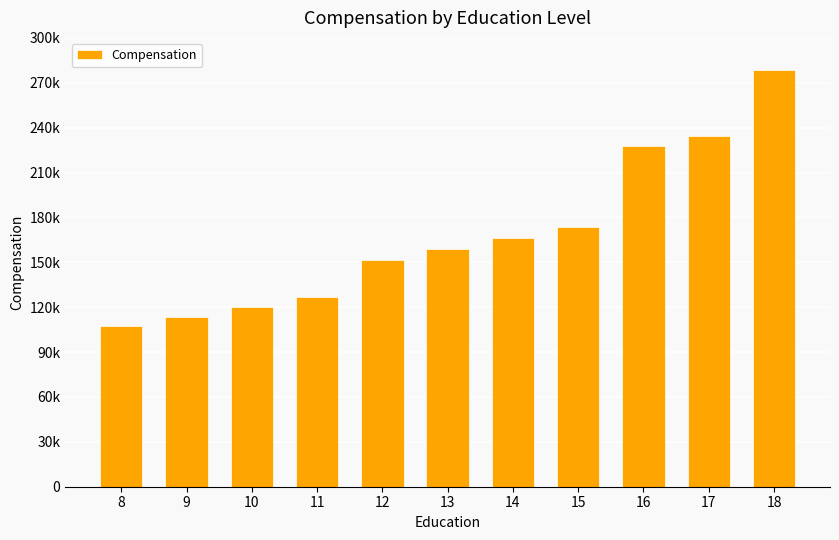

What is the minimum value shown in the chart?

107278.4